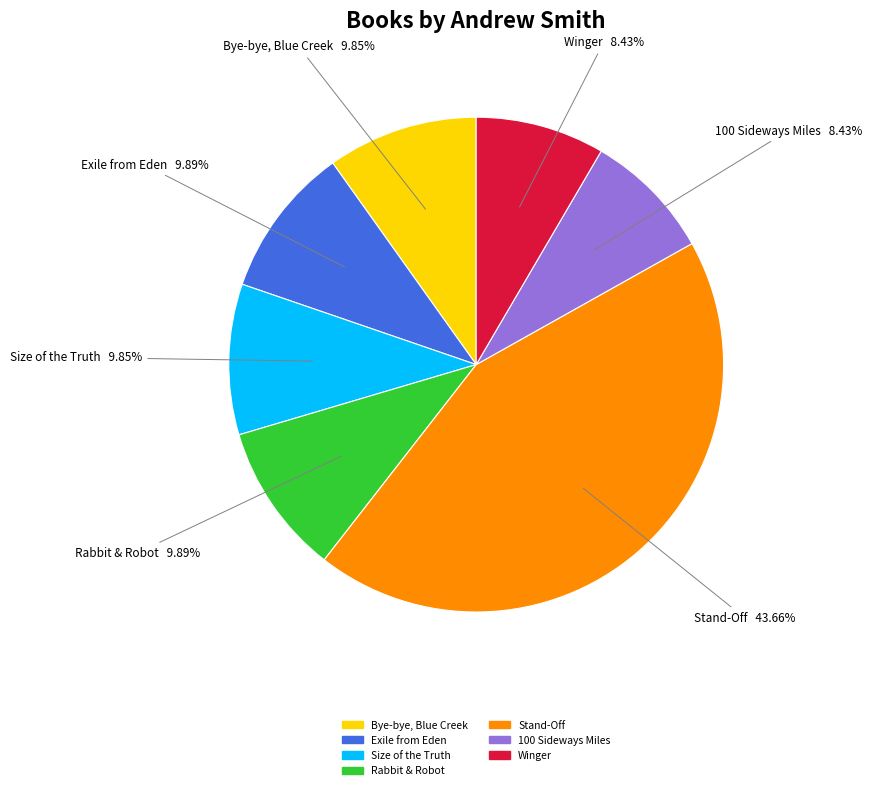

To the nearest percent, what is the difference between the largest and smallest slice percentages?

35%